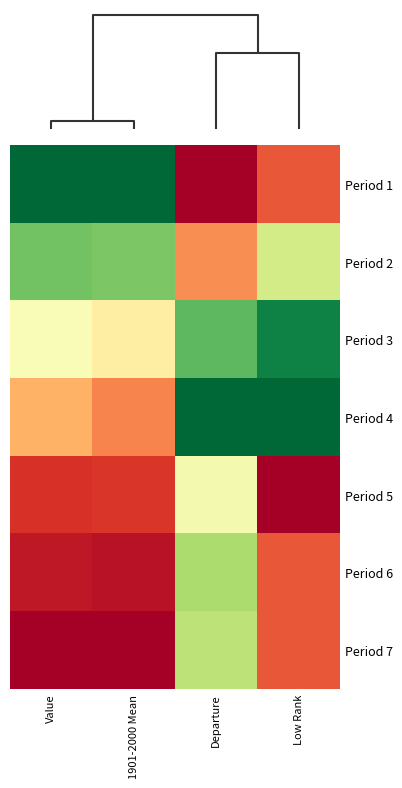

What is the total value across all series at Value?

4.2